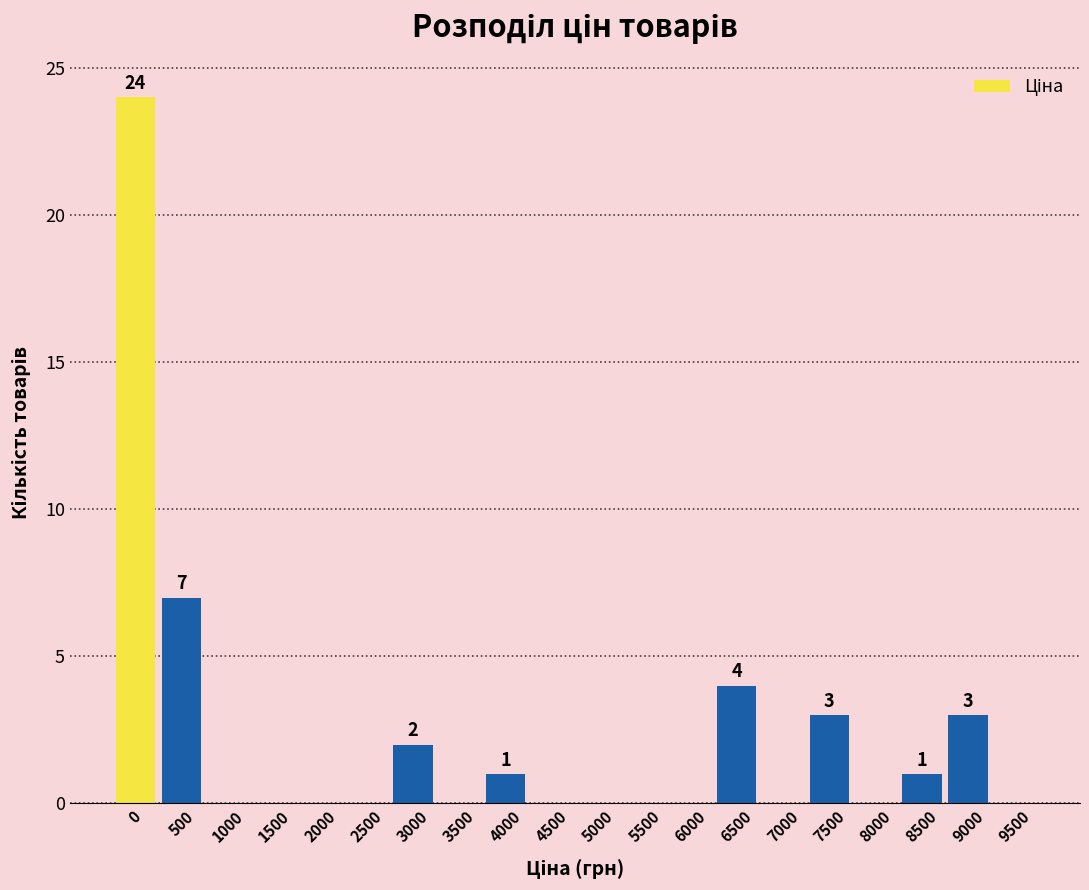

Reading left to right, transcribe all the data shown in this chart.

0=24	500=7	1000=0	1500=0	2000=0	2500=0	3000=2	3500=0	4000=1	4500=0	5000=0	5500=0	6000=0	6500=4	7000=0	7500=3	8000=0	8500=1	9000=3	9500=0